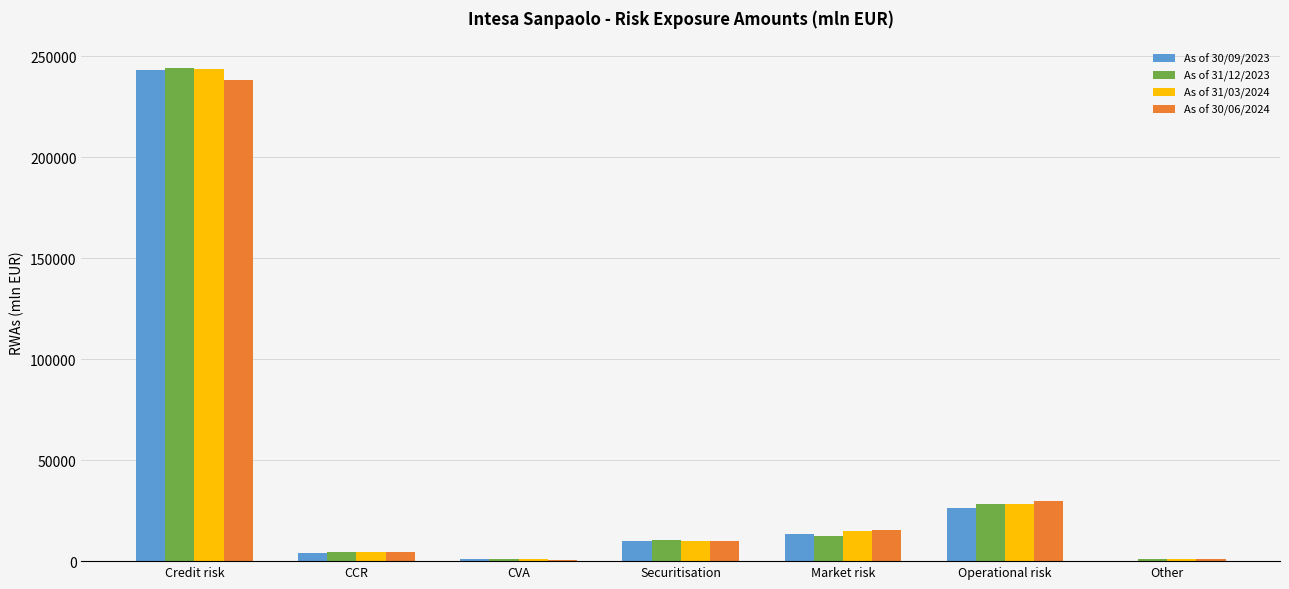

How many groups of bars are there?

7